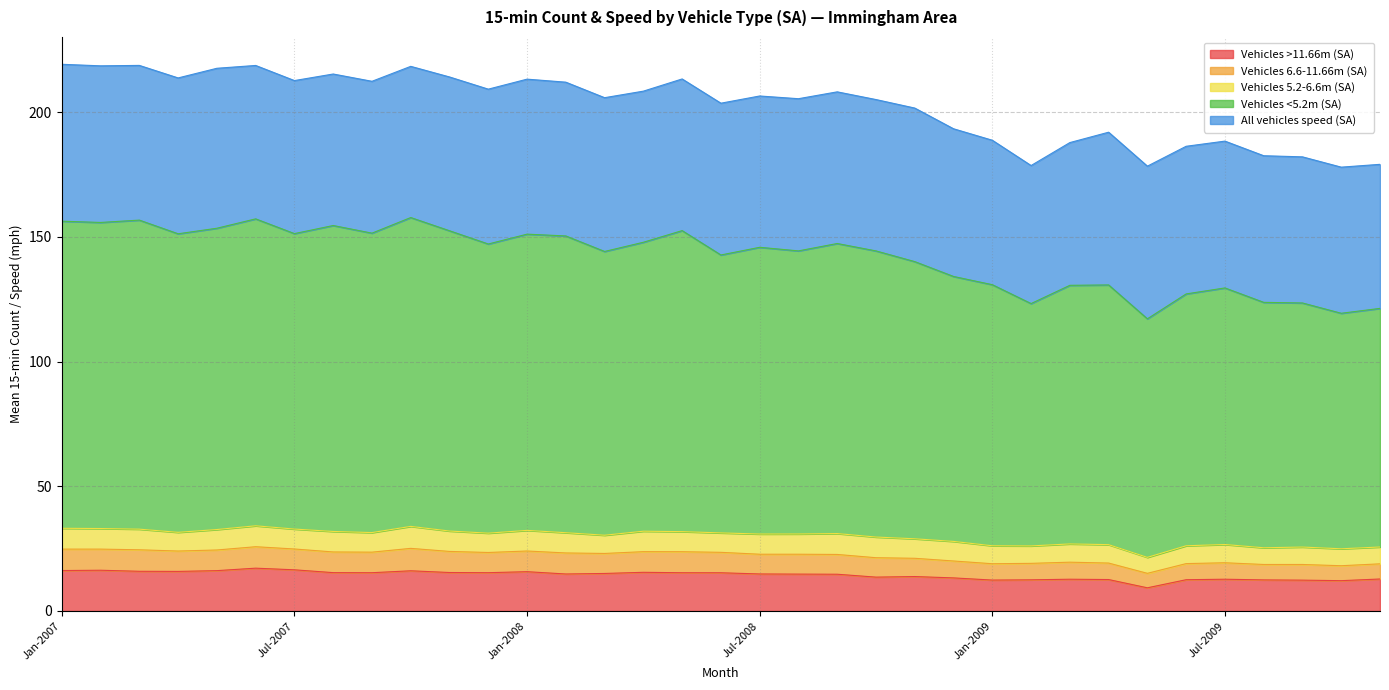

True or false: Vehicles 6.6-11.66m (SA) has a value of 237.6 at Jun-2008.

False